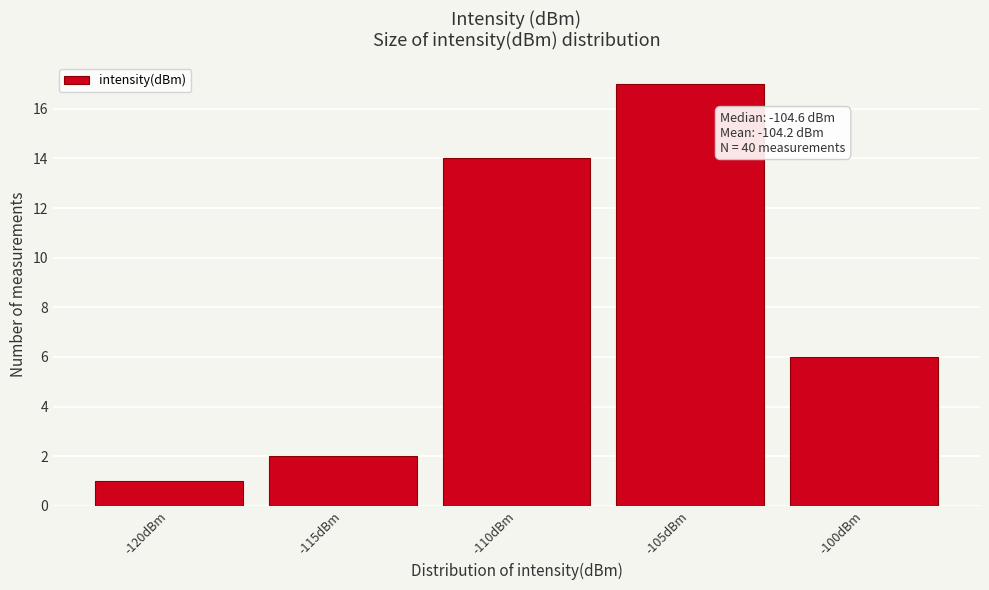

Reading left to right, list all the values displayed in this chart.

-120dBm=1	-115dBm=2	-110dBm=14	-105dBm=17	-100dBm=6